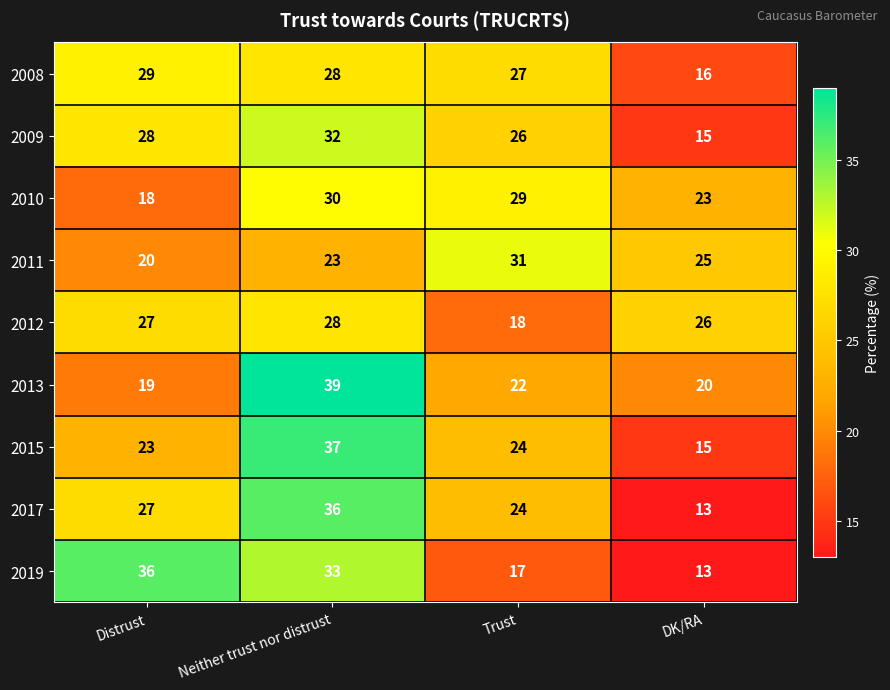

Between Neither trust nor distrust and DK/RA, which series saw the biggest shift?

2017